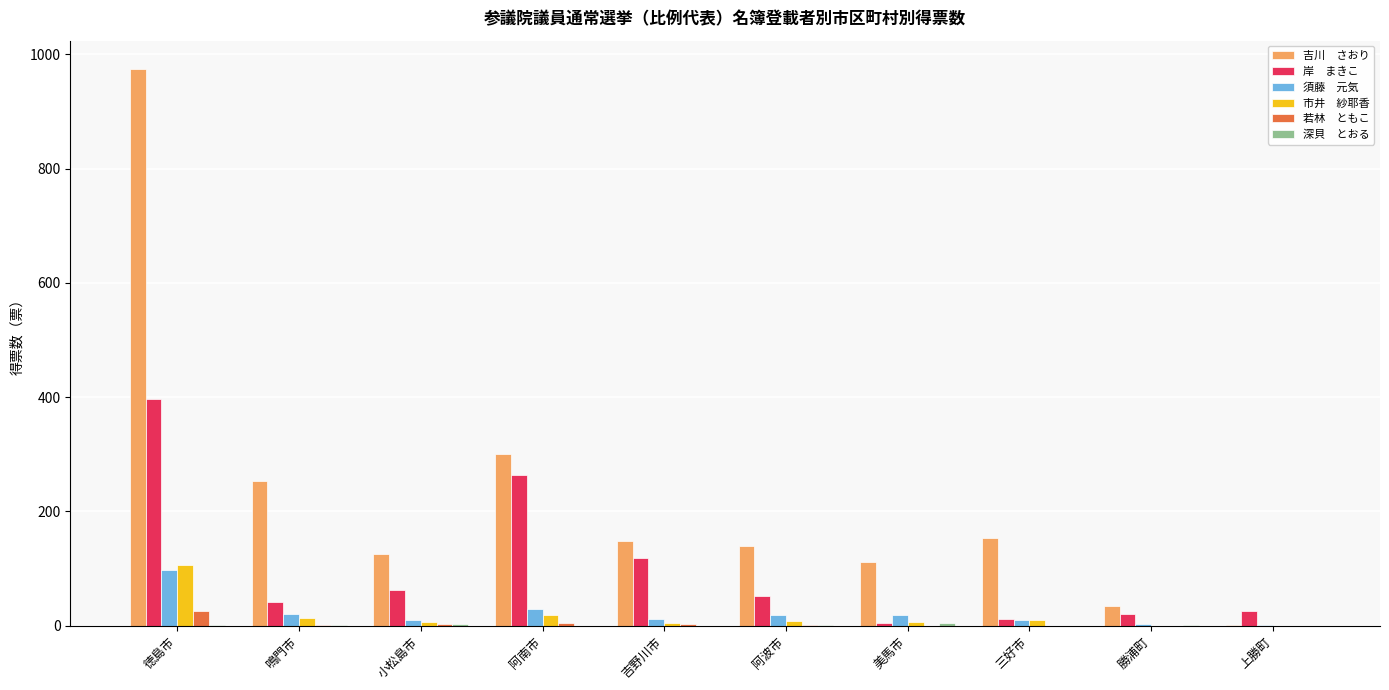

How many distinct data groups are displayed?

6